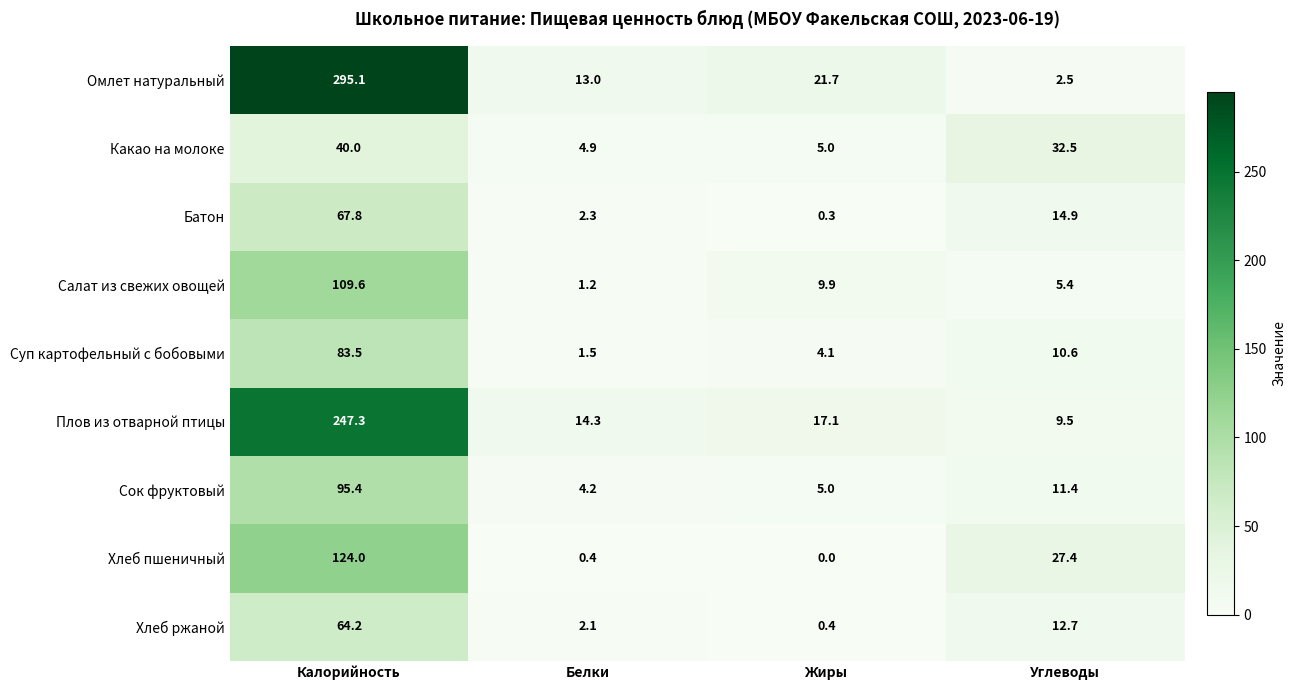

True or false: Хлеб пшеничный has a value of -70.6 at Жиры.

False